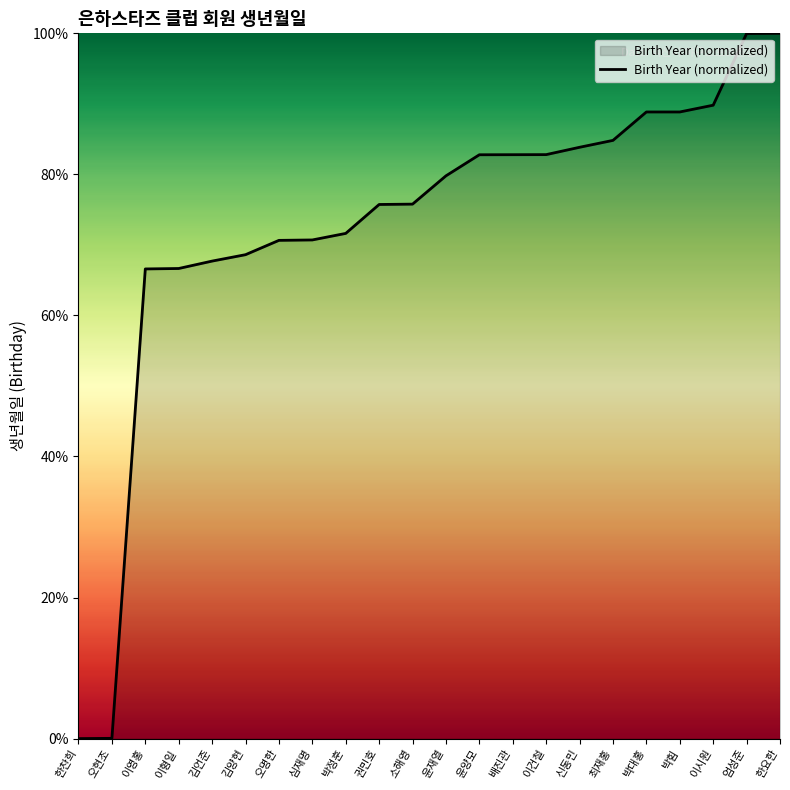

At which label does the data first exceed 79?

윤재열